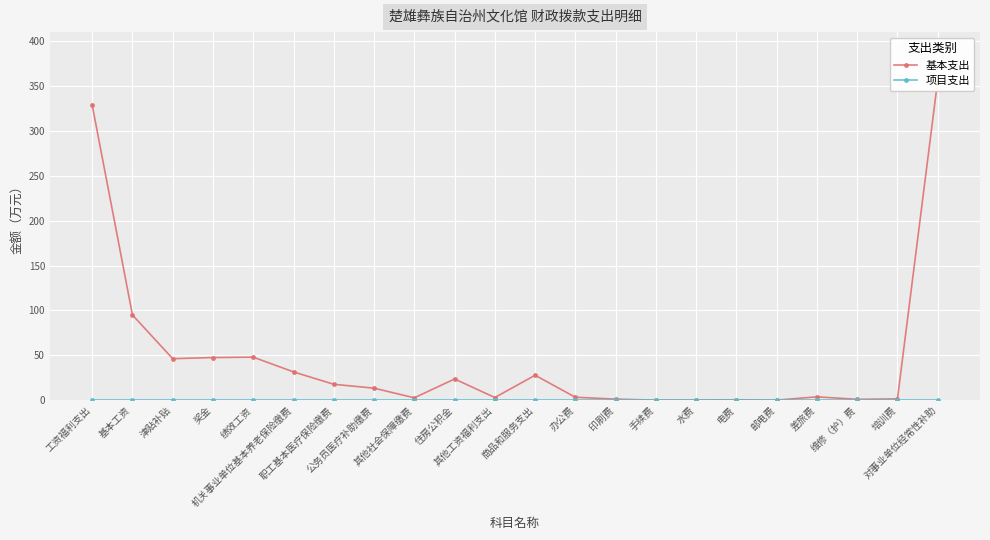

Reading left to right, extract all data points from this chart.

基本支出: 工资福利支出=328.6	基本工资=94.9	津贴补贴=46.2	奖金=47.5	绩效工资=48.0	机关事业单位基本养老保险缴费=31.5	职工基本医疗保险缴费=17.7	公务员医疗补助缴费=13.4	其他社会保障缴费=2.7	住房公积金=23.6	其他工资福利支出=3.0	商品和服务支出=27.8	办公费=3.3	印刷费=1.2	手续费=0.1	水费=0.3	电费=0.5	邮电费=0.1	差旅费=3.8	维修（护）费=1.0	培训费=1.5	对事业单位经常性补助=356.5
项目支出: 工资福利支出=0.0	基本工资=0.0	津贴补贴=0.0	奖金=0.0	绩效工资=0.0	机关事业单位基本养老保险缴费=0.0	职工基本医疗保险缴费=0.0	公务员医疗补助缴费=0.0	其他社会保障缴费=0.0	住房公积金=0.0	其他工资福利支出=0.0	商品和服务支出=0.0	办公费=0.0	印刷费=0.0	手续费=0.0	水费=0.0	电费=0.0	邮电费=0.0	差旅费=0.0	维修（护）费=0.0	培训费=0.0	对事业单位经常性补助=0.0